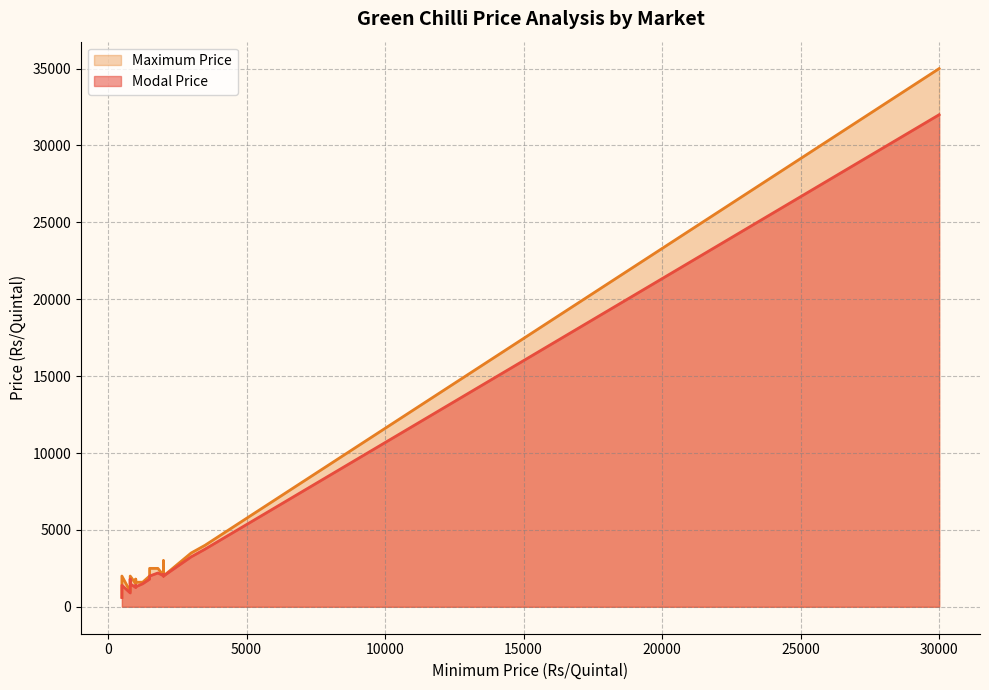

Does the chart have visible grid lines?

Yes